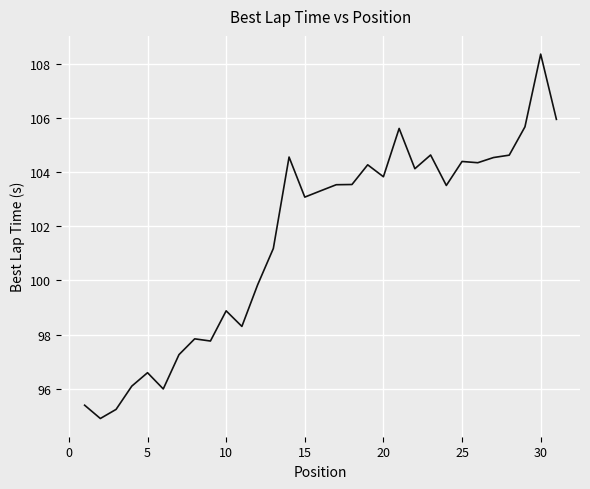

What is the smallest value displayed?

94.9